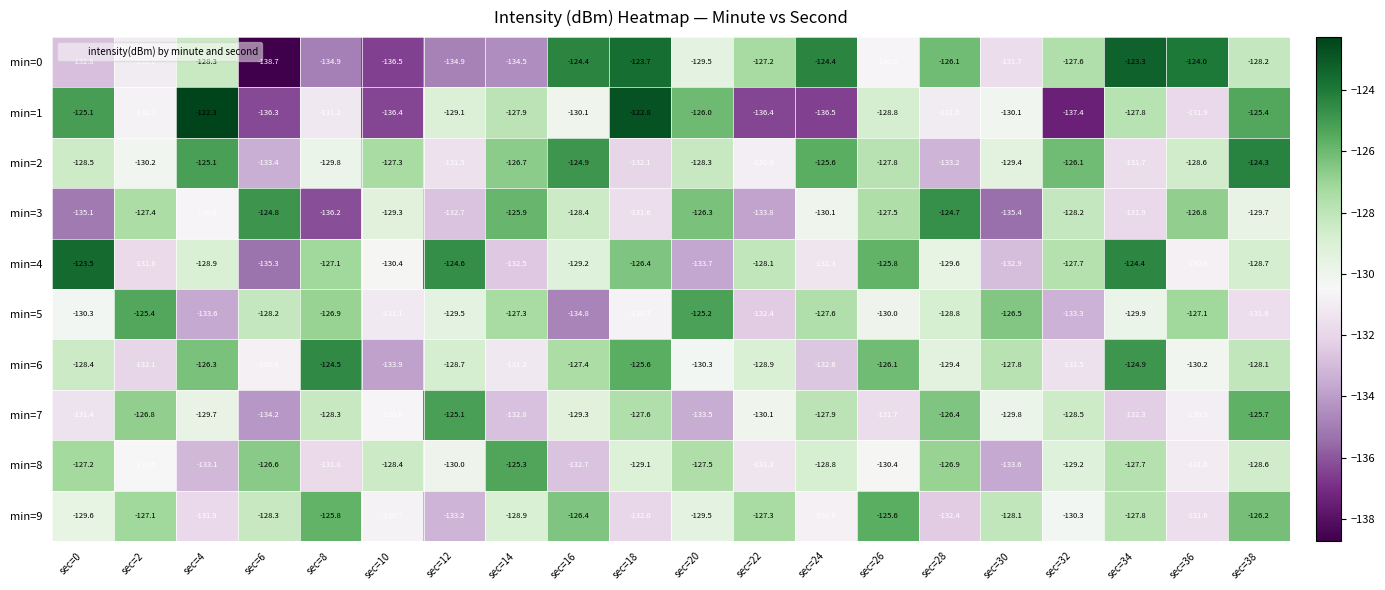

True or false: min=6 has a value of -176.8 at sec=12.

False